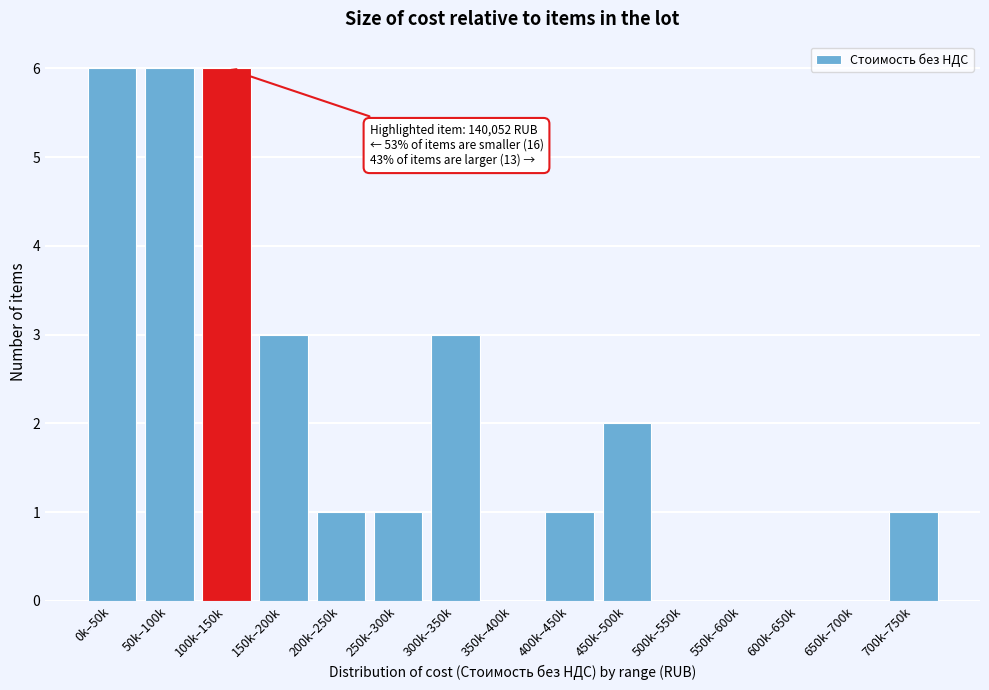

Reading right to left, list all the values displayed in this chart.

700k–750k=1	650k–700k=0	600k–650k=0	550k–600k=0	500k–550k=0	450k–500k=2	400k–450k=1	350k–400k=0	300k–350k=3	250k–300k=1	200k–250k=1	150k–200k=3	100k–150k=6	50k–100k=6	0k–50k=6